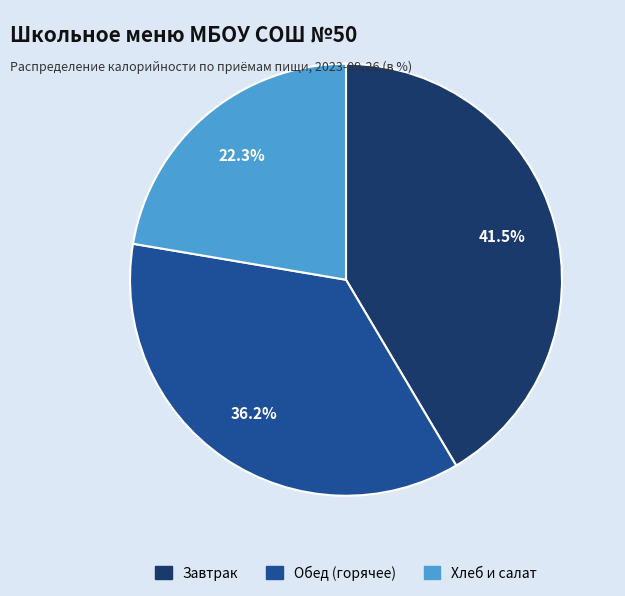

Rank the categories by value from lowest to highest.

Хлеб и салат, Обед (горячее), Завтрак